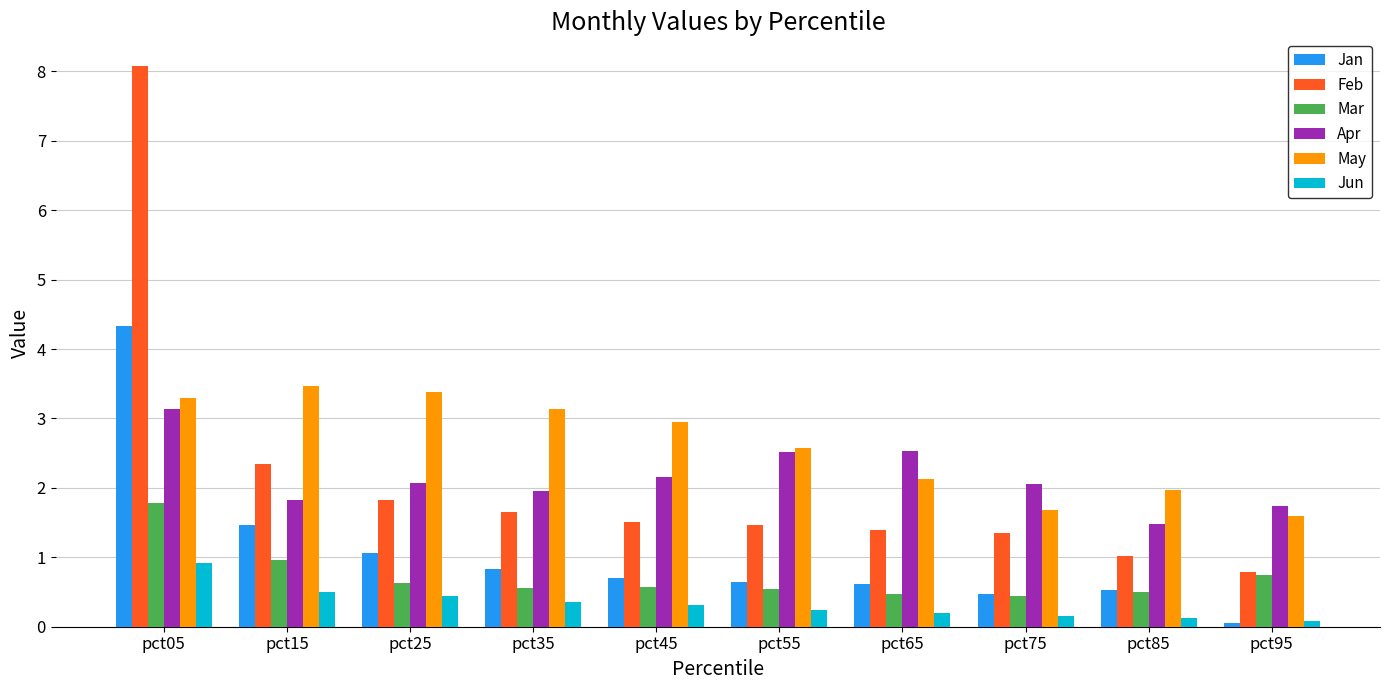

Where is Feb nearest to the value 4?

pct15